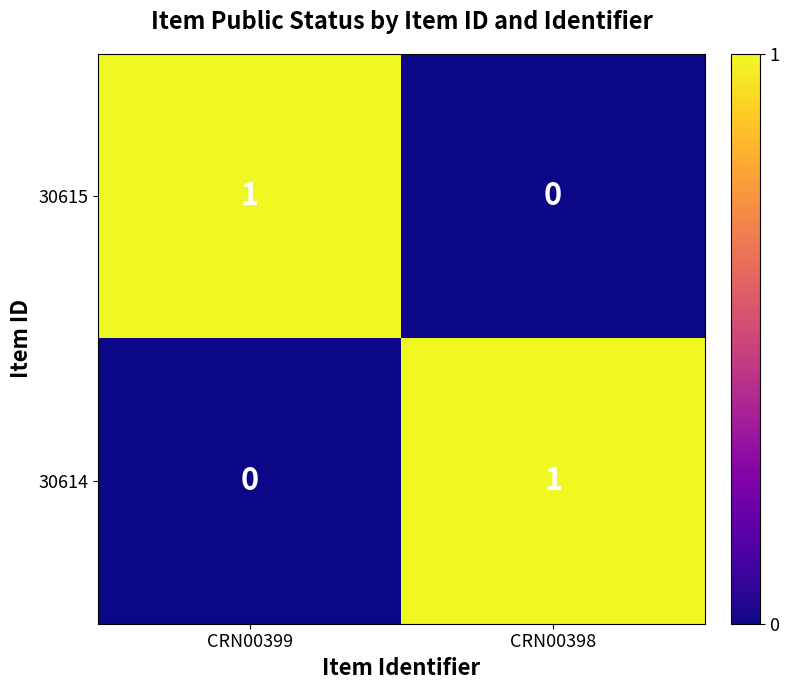

How many categories are shown in the chart?

2